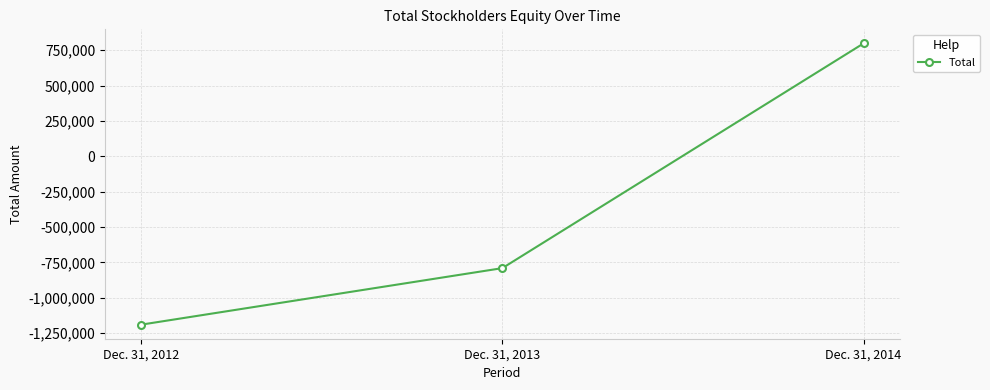

How many values are below -790929?

1